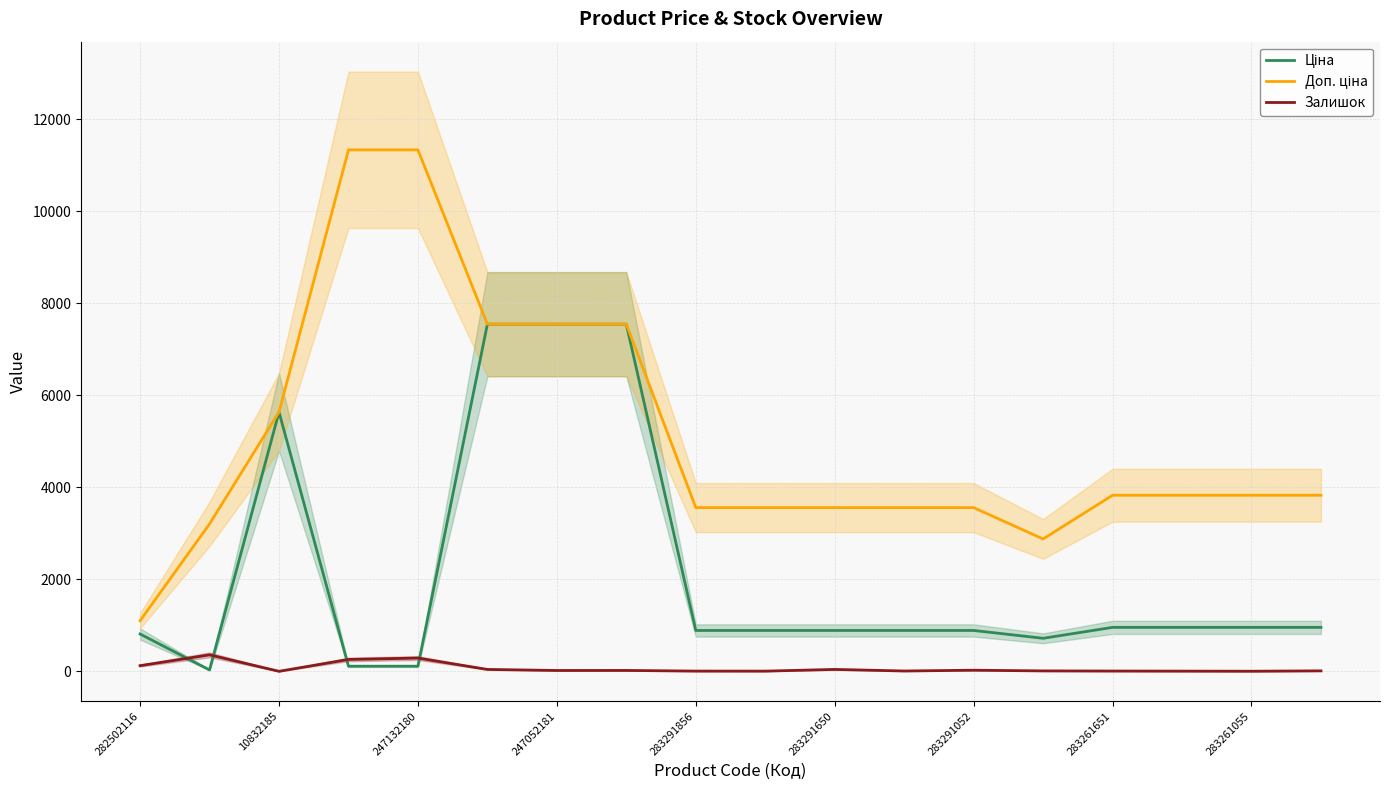

How many lines are shown in the chart?

3